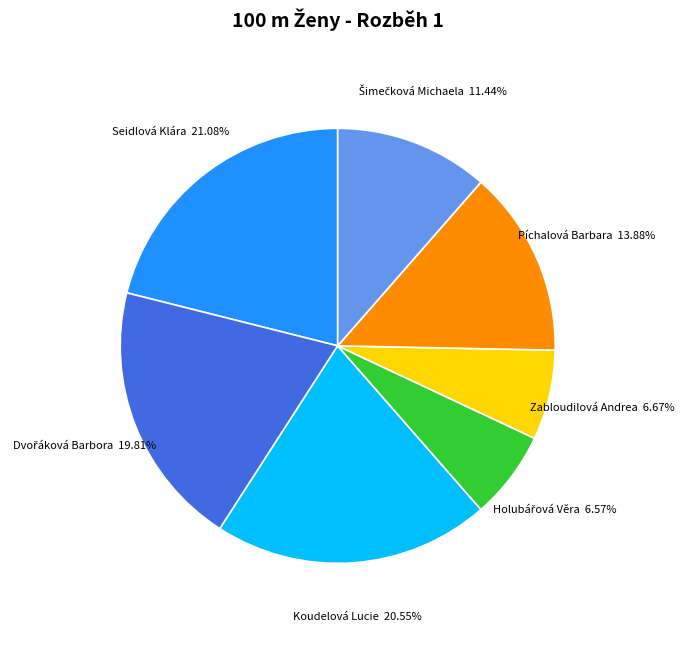

Combined, do Píchalová Barbara and Seidlová Klára account for over 50%?

No